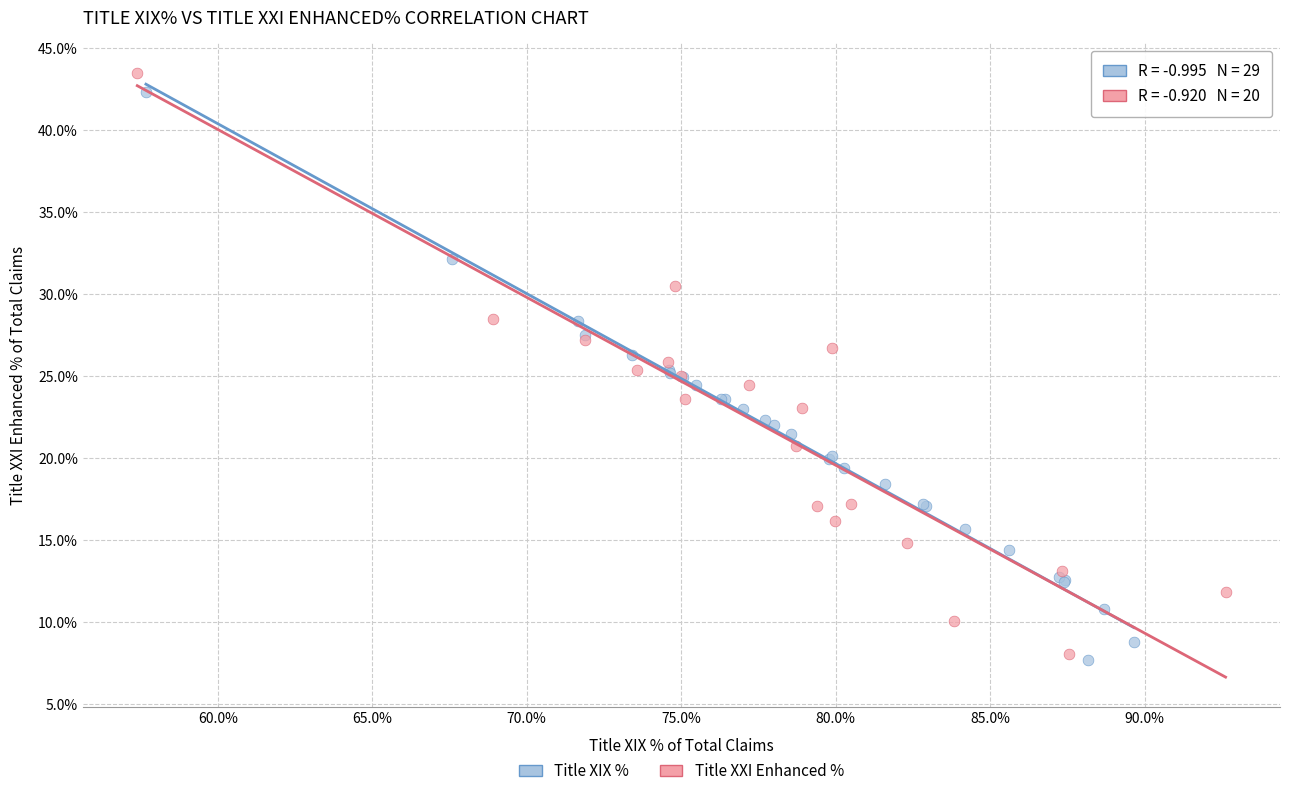

What are all the series names shown in the legend?

Title XIX %, Title XXI Enhanced %